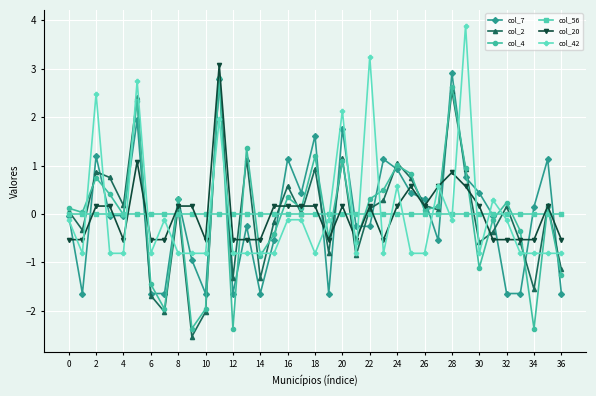

What is the value of the col_7 point at the 15th from the left?

-1.6